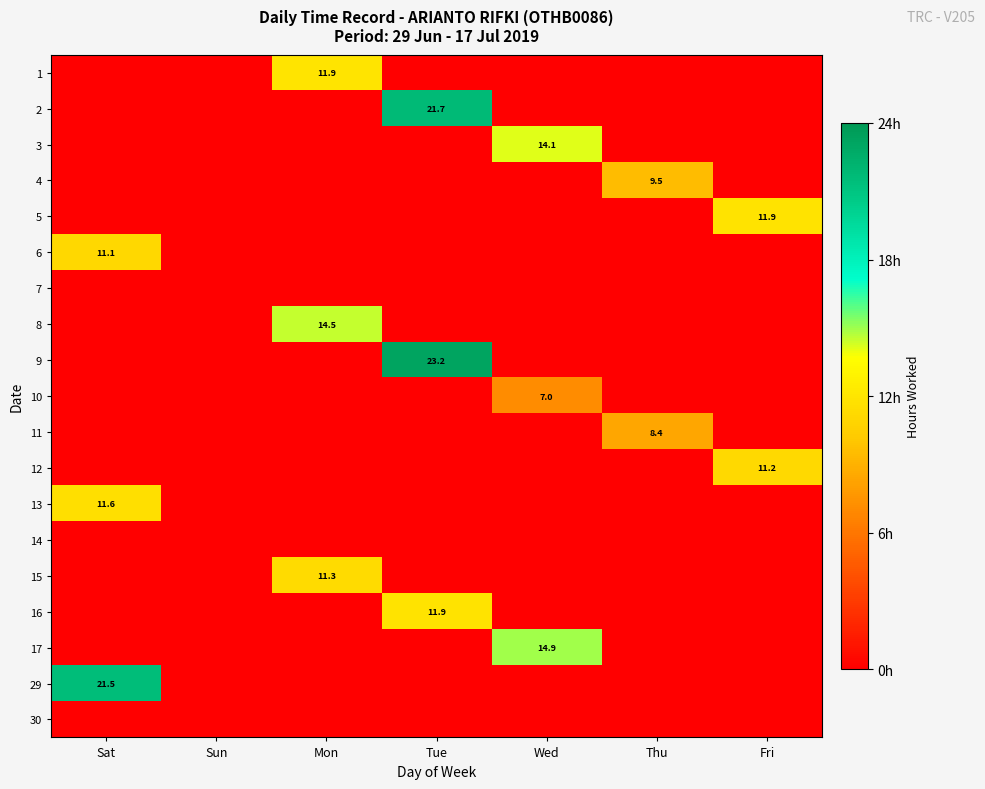

How many 4 values are between 0 and 1?

6